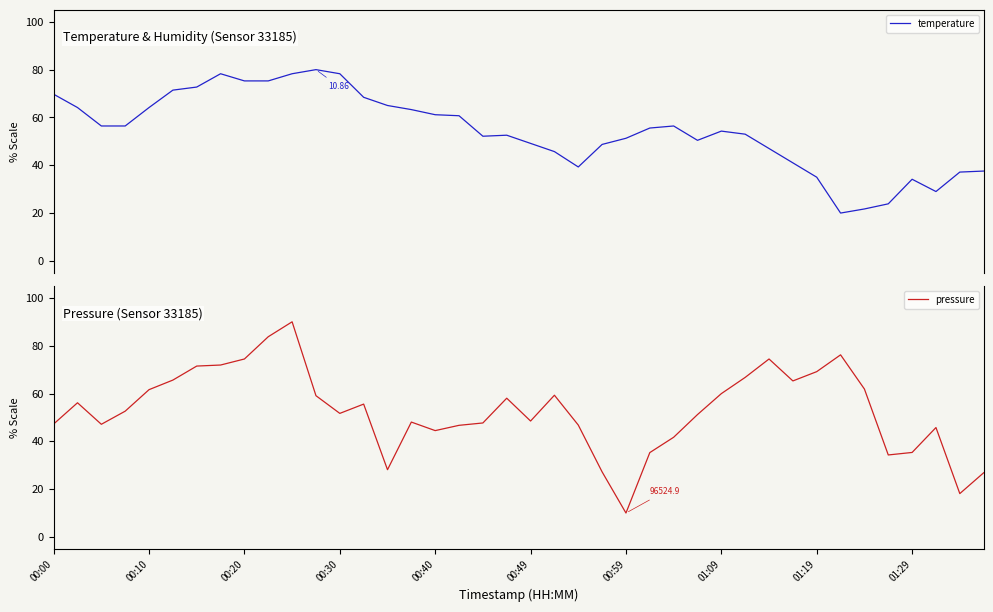

Which series ends up on top after the final intersection of temperature and pressure?

temperature